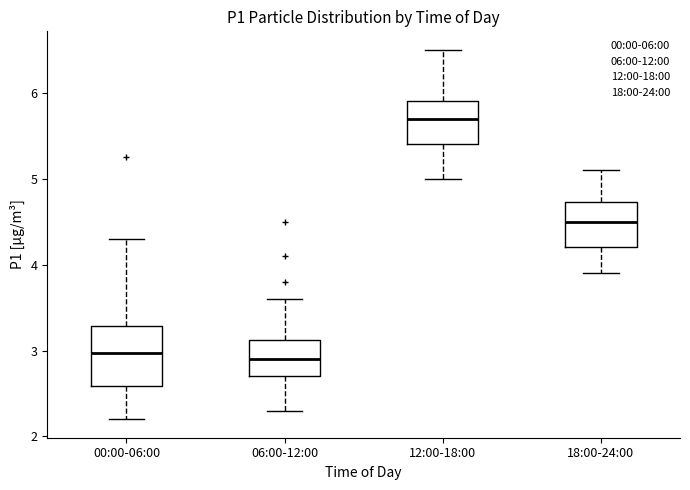

Which box's median line is the highest?

12:00-18:00